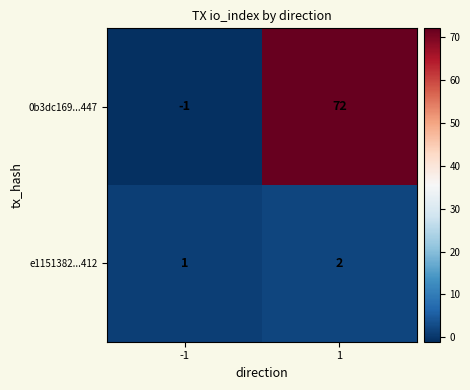

The 0b3dc169...447 series shows 72 at 1. True or false?

True